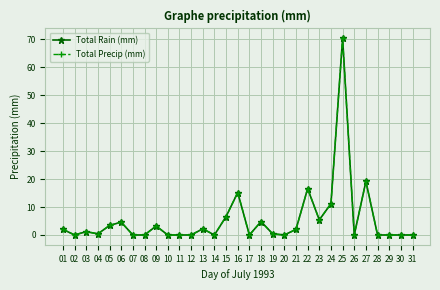

Does the chart have visible grid lines?

Yes